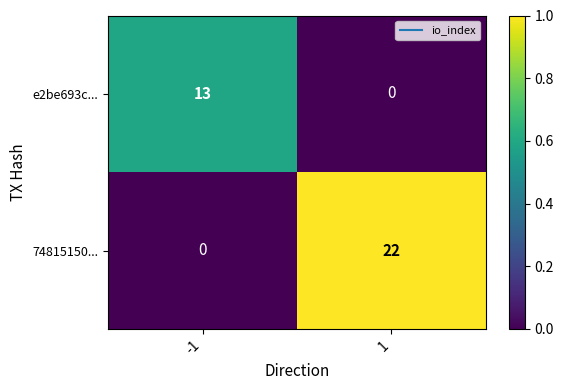

Reading right to left, transcribe all the data shown in this chart.

e2be693c...: 1=0	-1=13
74815150...: 1=22	-1=0